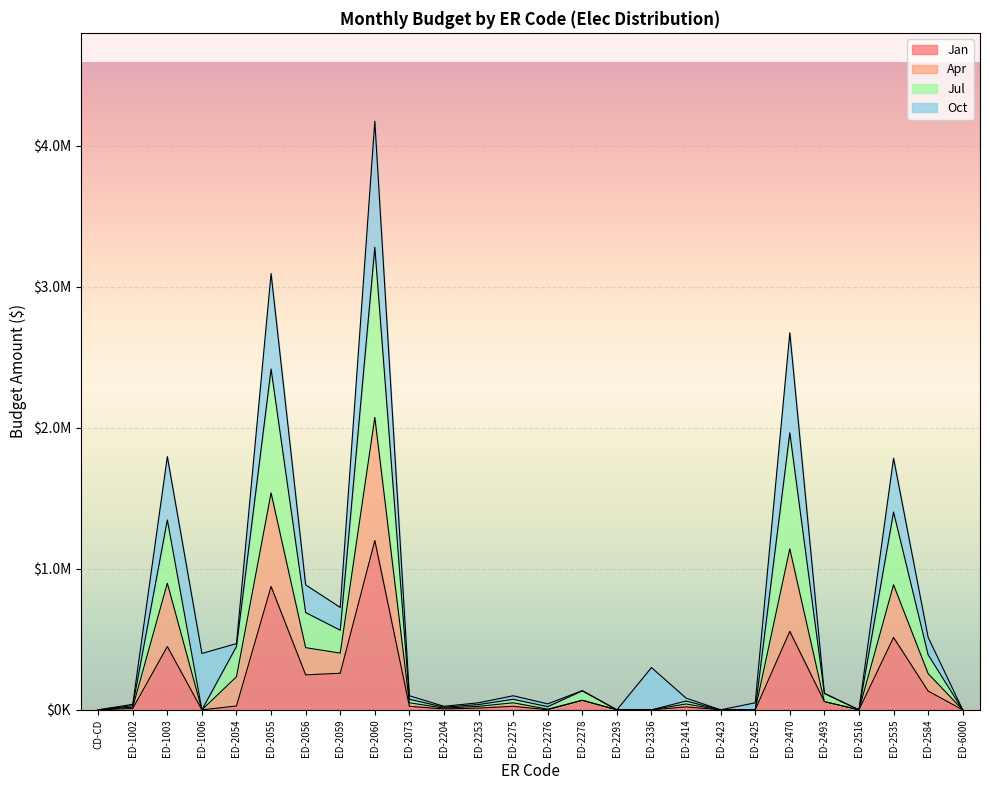

What is the average value of the Jan series?

172674.8